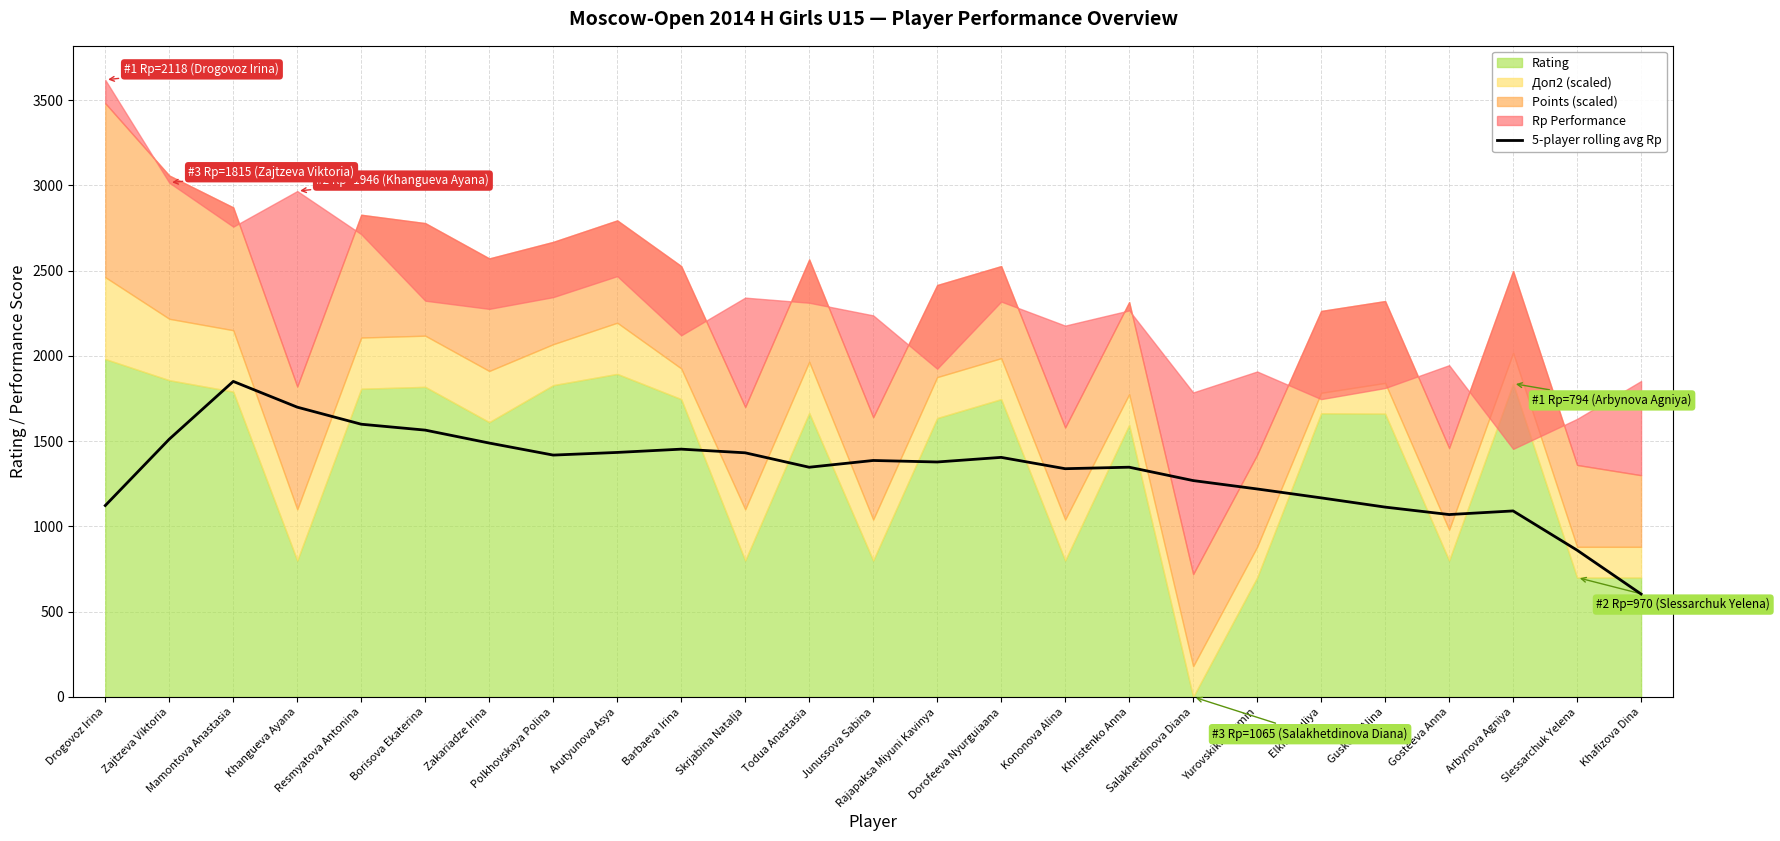

What is the lowest value of the 5-player rolling avg Rp series?

603.2